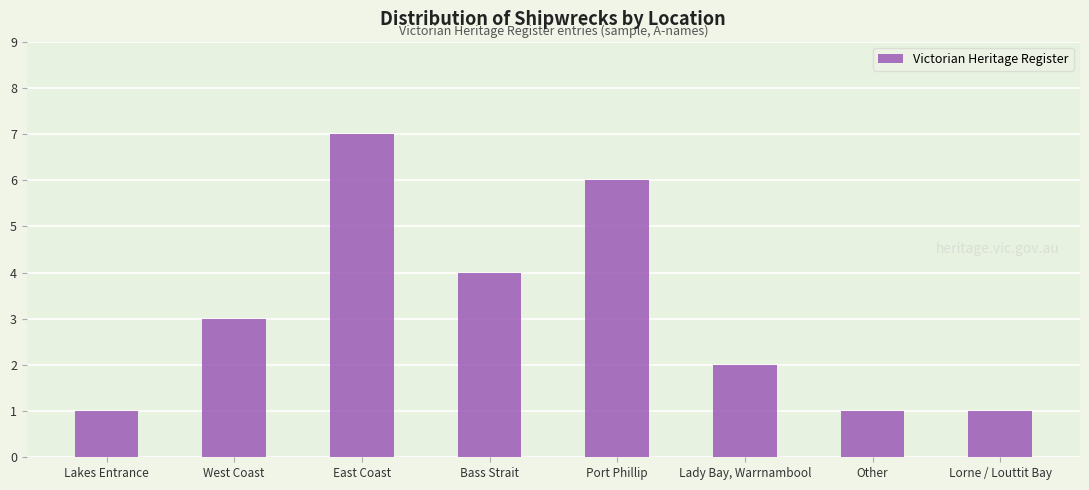

Reading left to right, transcribe all the data shown in this chart.

1	3	7	4	6	2	1	1